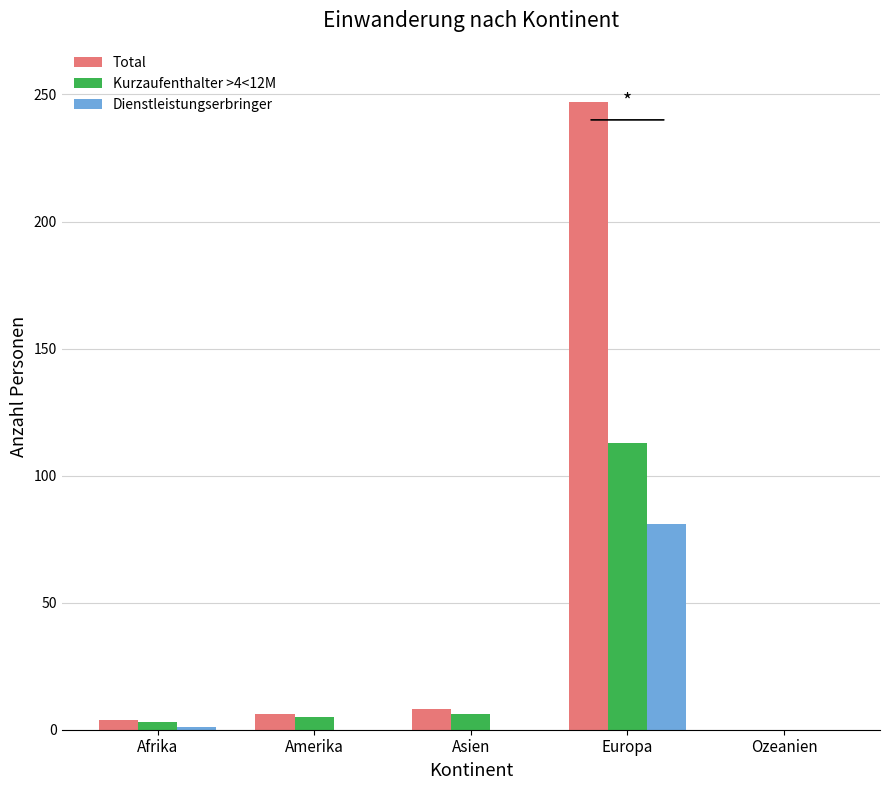

What are all the series names shown in the legend?

Total, Kurzaufenthalter >4<12M, Dienstleistungserbringer